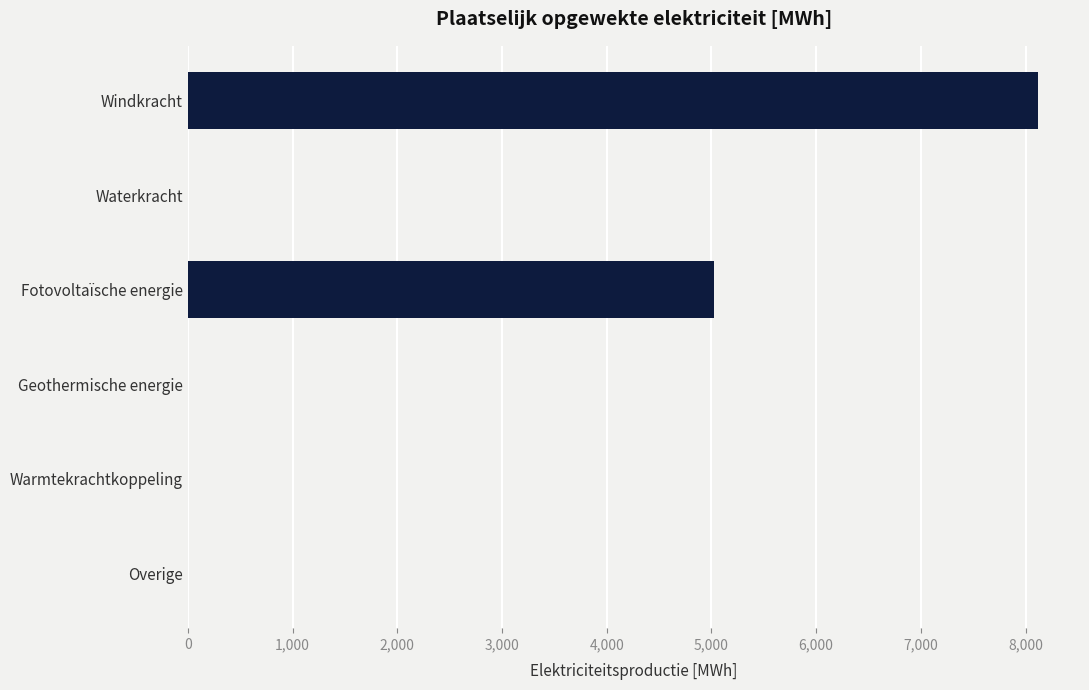

The chart shows a value of -3780.3 at Geothermische energie. True or false?

False